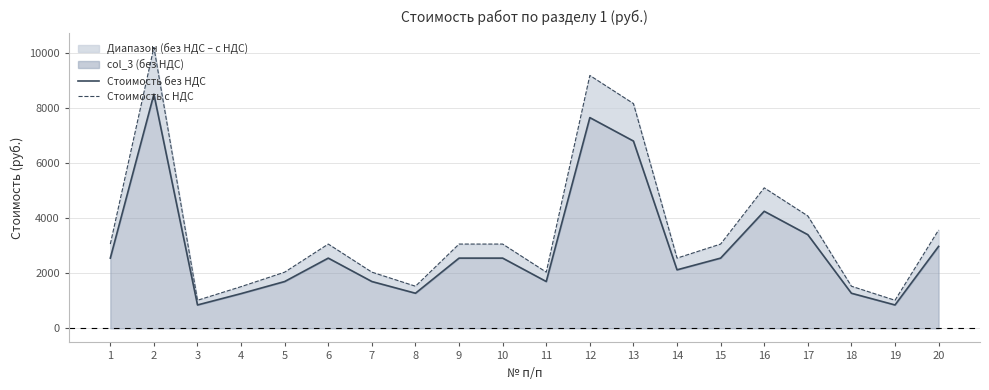

How many data points in Стоимость без НДС are above 2554?

6